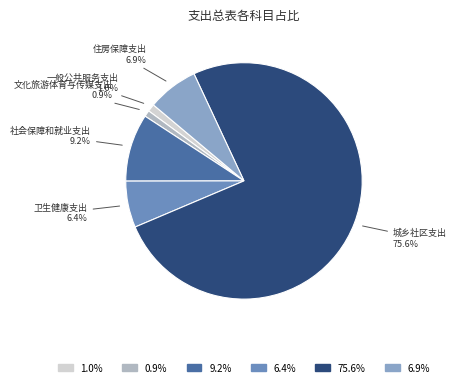

How many segments does this pie chart have?

6